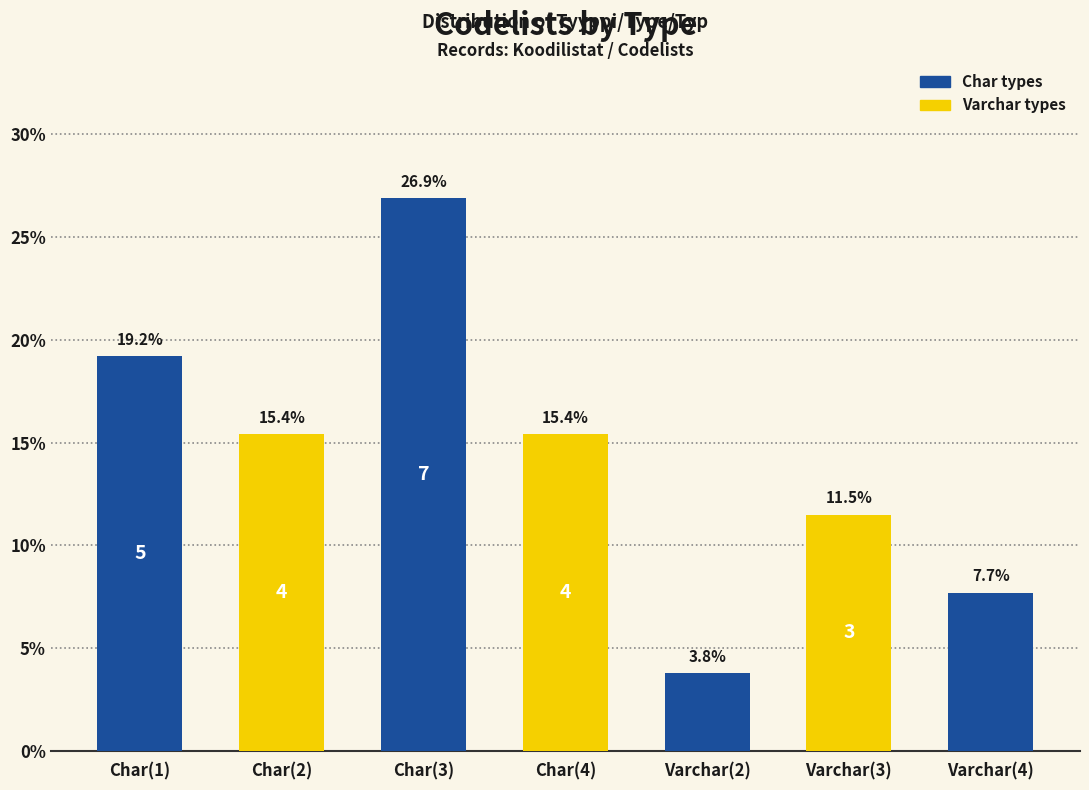

Reading left to right, list all the values displayed in this chart.

19.2	15.4	26.9	15.4	3.8	11.5	7.7